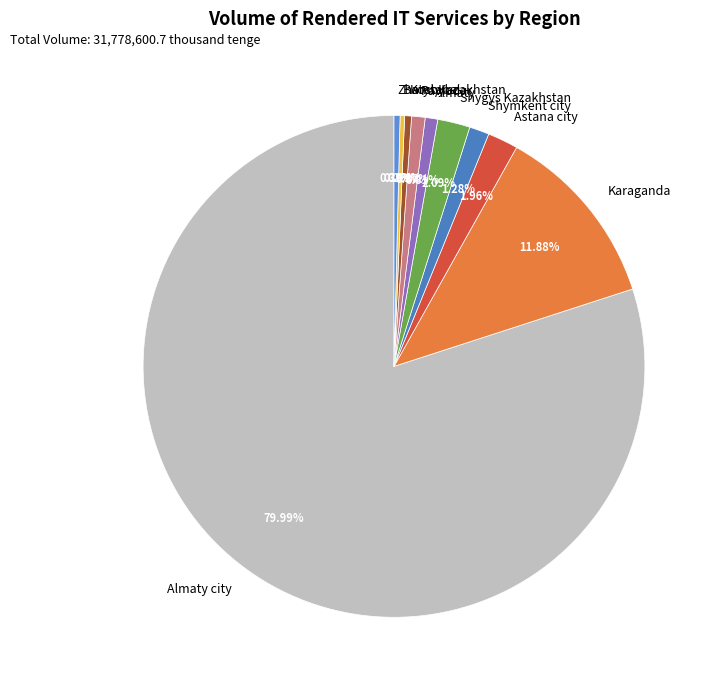

To the nearest percent, what is the average slice percentage?

10%